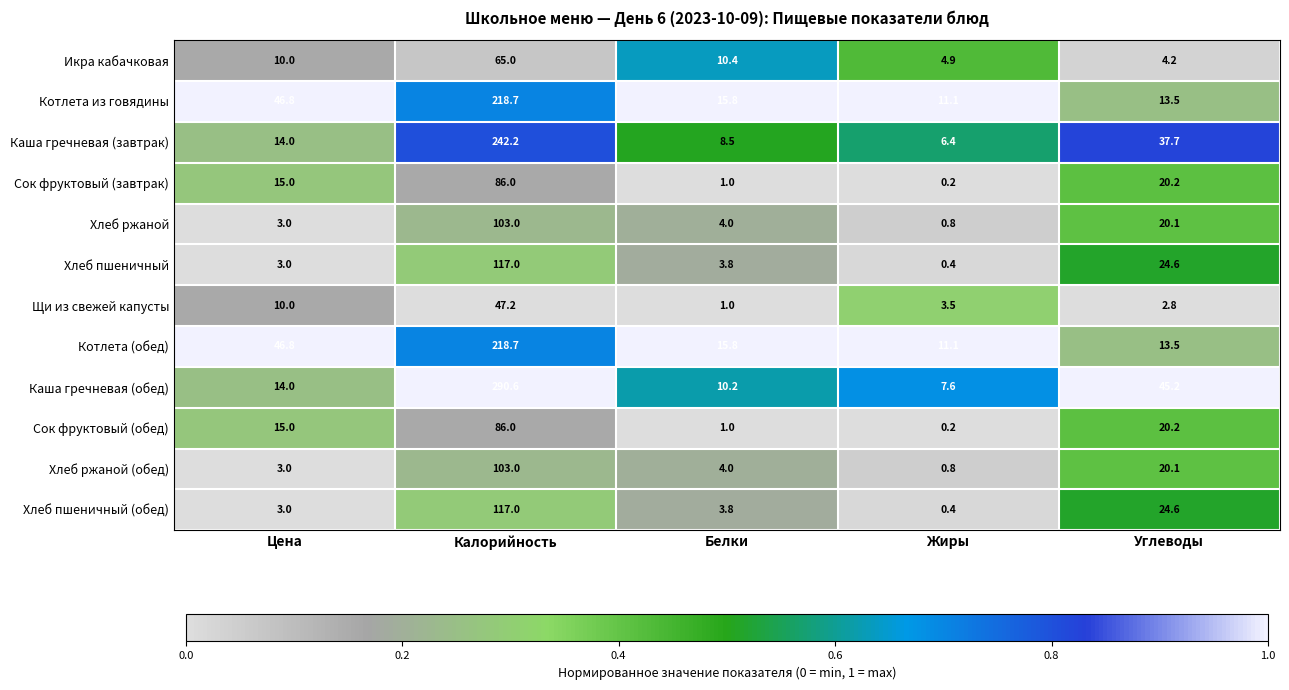

What is the difference between the Котлета из говядины values at Цена and Белки?

31.0